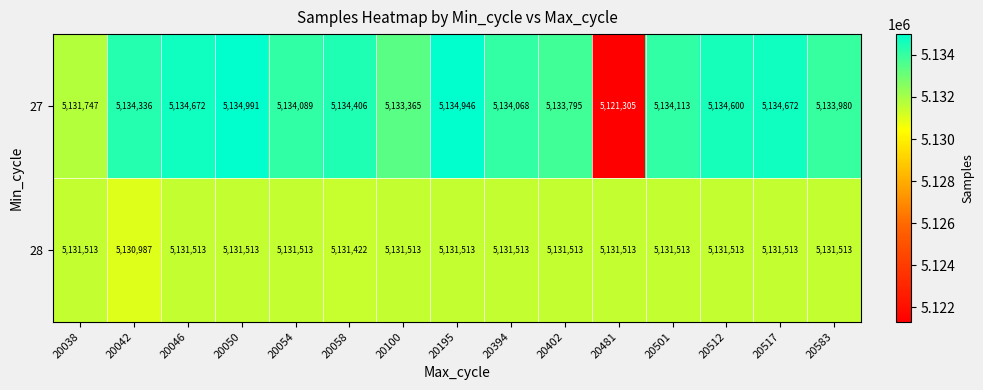

At which category is the sum across all series the highest?

20050